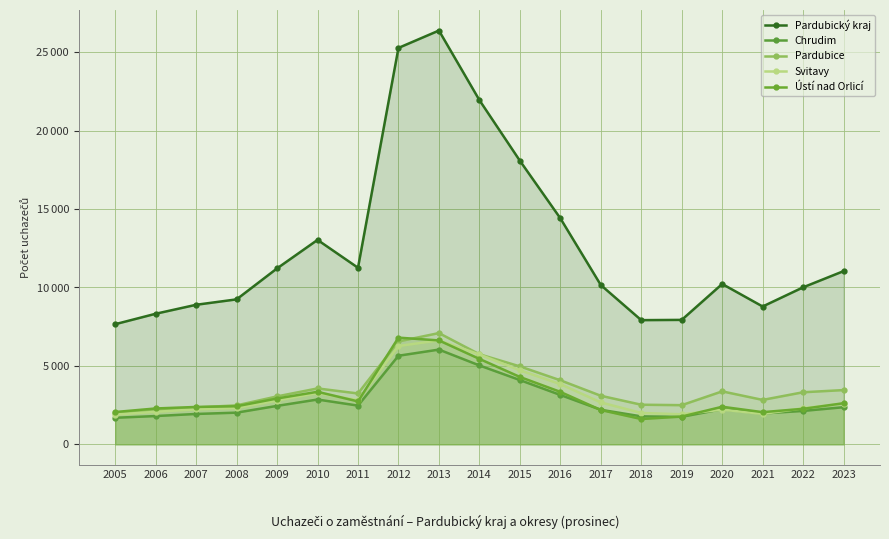

Reading left to right, what are all the values shown in this chart?

Pardubický kraj: 7656	8321	8893	9238	11212	13028	11253	25264	26371	21938	18075	14407	10152	7914	7930	10219	8783	10005	11038
Chrudim: 1692	1801	1934	2018	2449	2855	2467	5645	6037	5027	4095	3145	2201	1781	1752	2241	1967	2128	2365
Pardubice: 2012	2163	2351	2482	3054	3562	3240	6555	7090	5739	4966	4081	3094	2523	2495	3374	2830	3318	3456
Svitavy: 1894	2072	2227	2313	2790	3264	2812	6265	6623	5727	4720	3839	2671	1998	1914	2210	1937	2297	2599
Ústí nad Orlicí: 2058	2285	2381	2425	2919	3347	2734	6799	6621	5445	4294	3342	2186	1612	1769	2394	2049	2262	2618